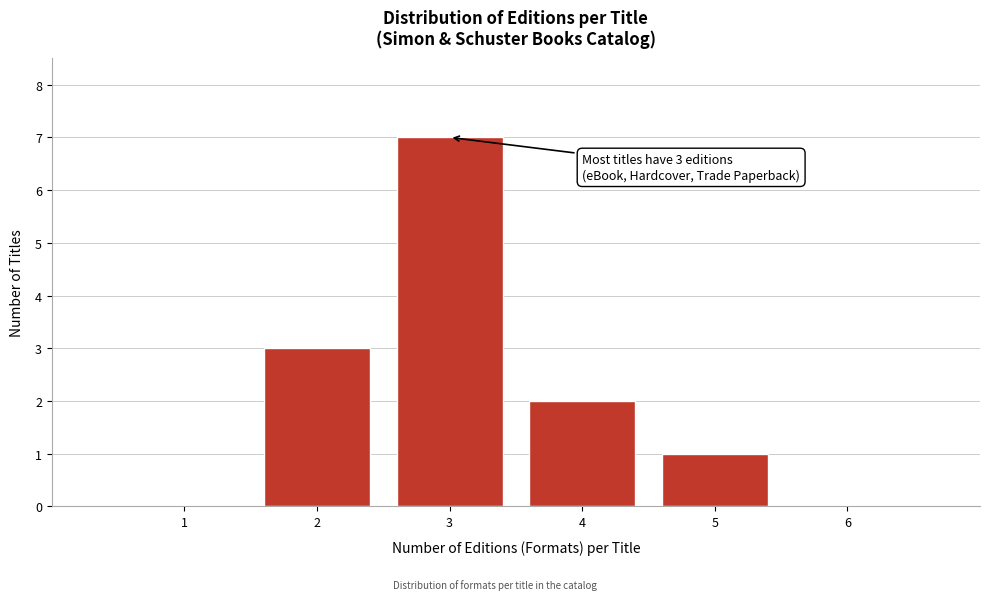

Reading left to right, list all the values displayed in this chart.

1=0	2=3	3=7	4=2	5=1	6=0